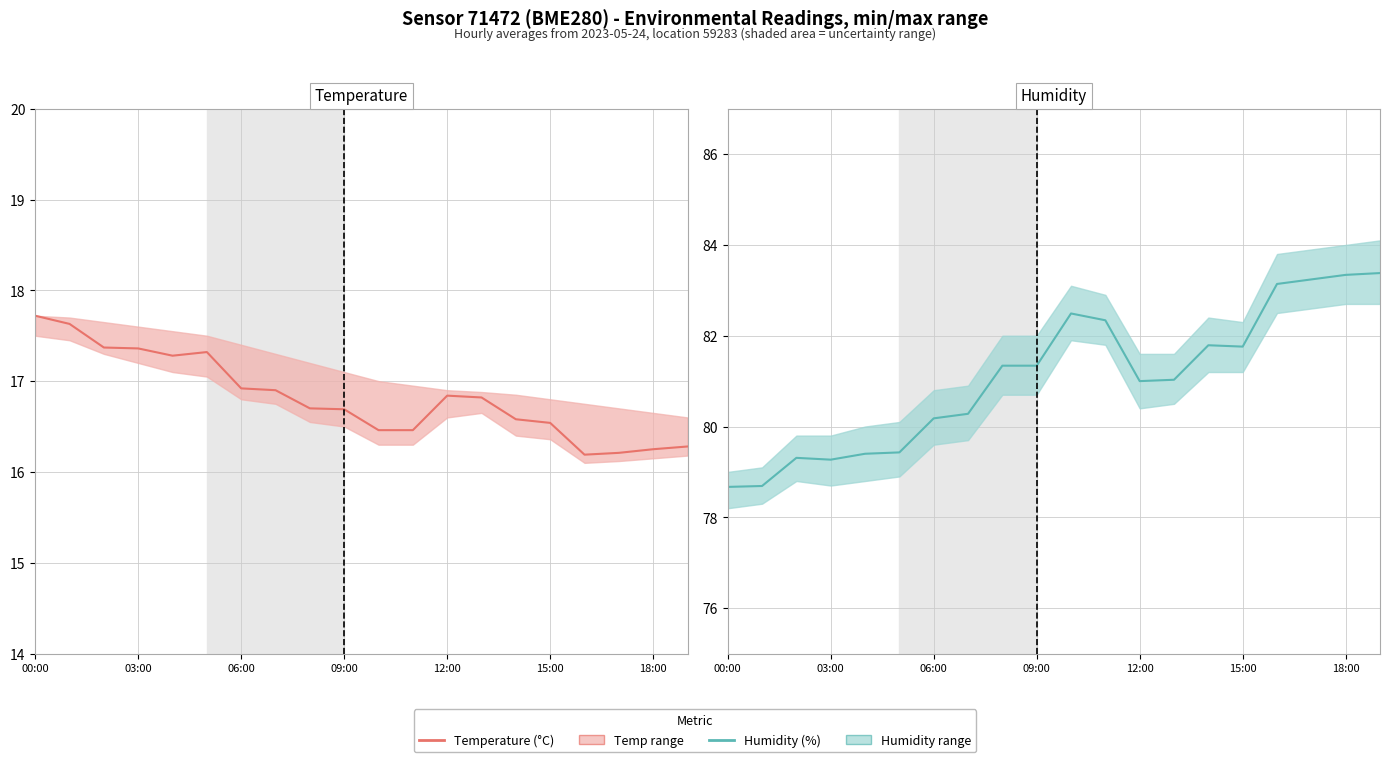

Which series has the widest spread of values?

Humidity (%)